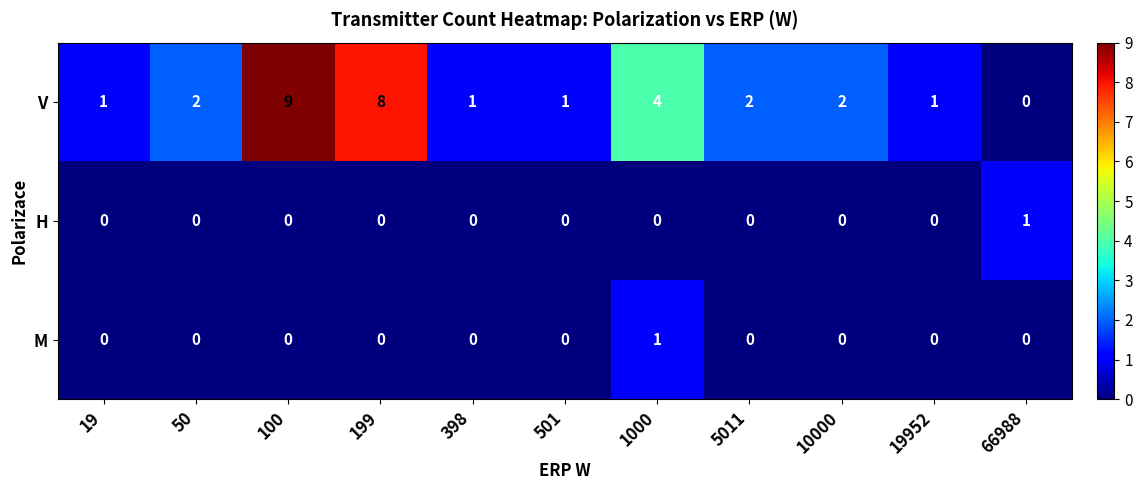

Is the value of H at 199 greater than the value of V at 501?

No